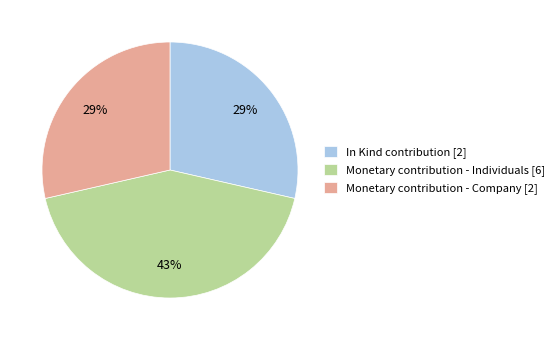

To the nearest percent, what is the difference between the largest and smallest slice percentages?

14%